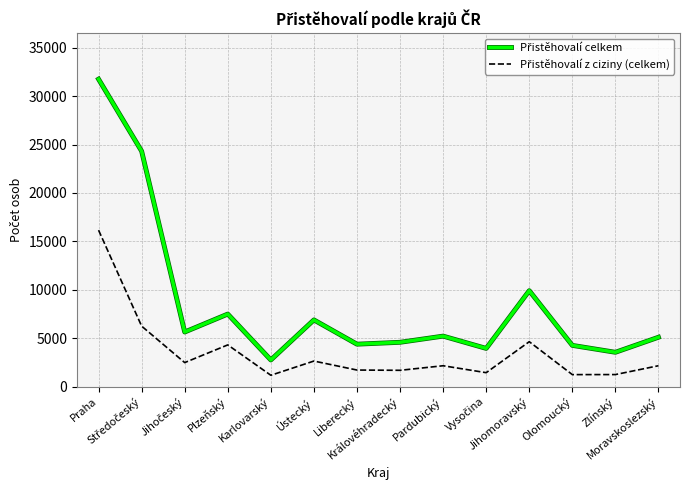

What is the maximum value shown in the chart?

31754